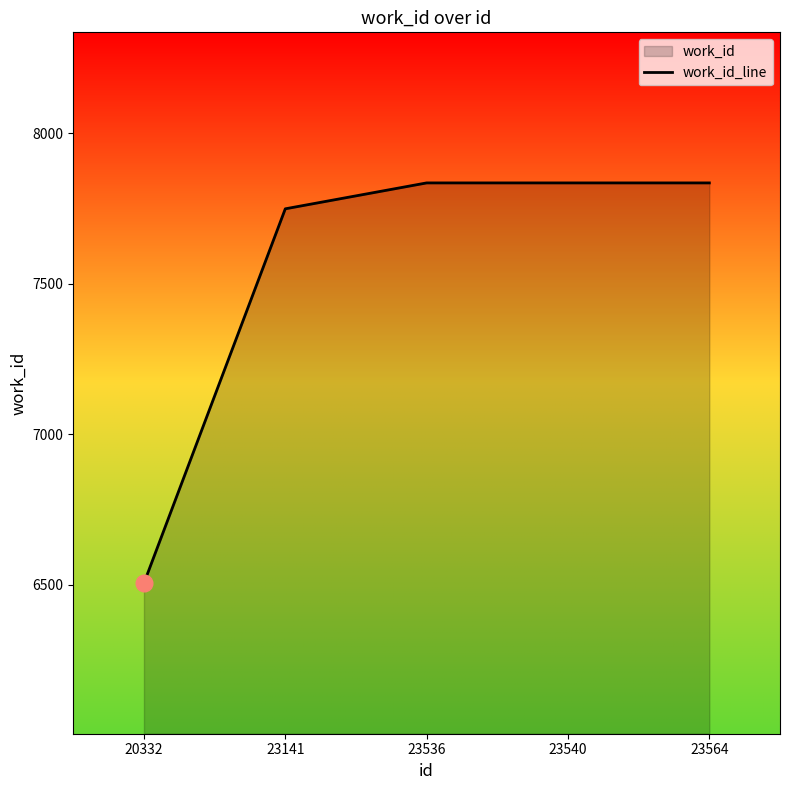

The chart shows a value of 10113 at 20332. True or false?

False